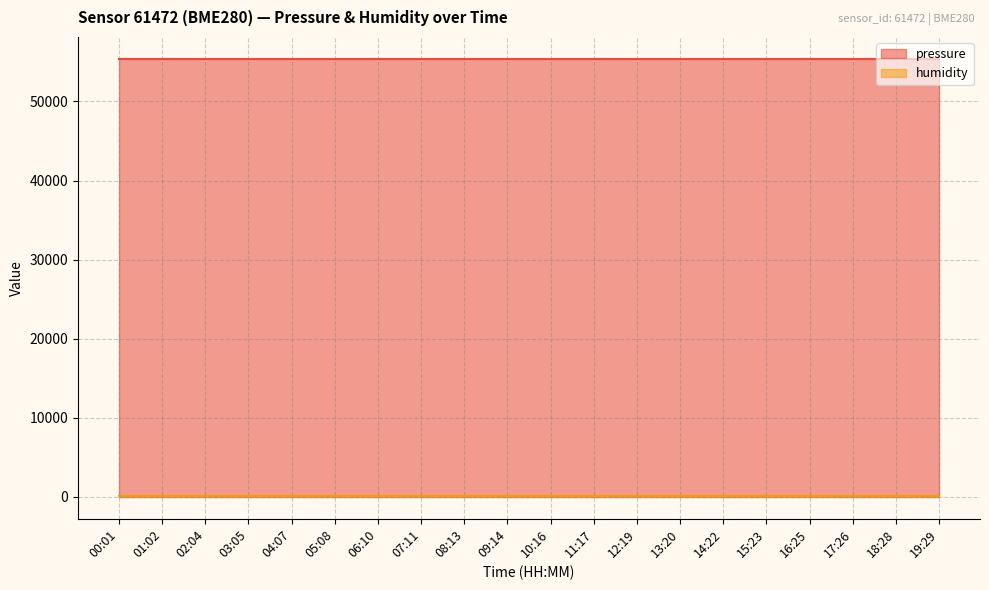

What is the value of the pressure point at the 8th from the left?

55380.7